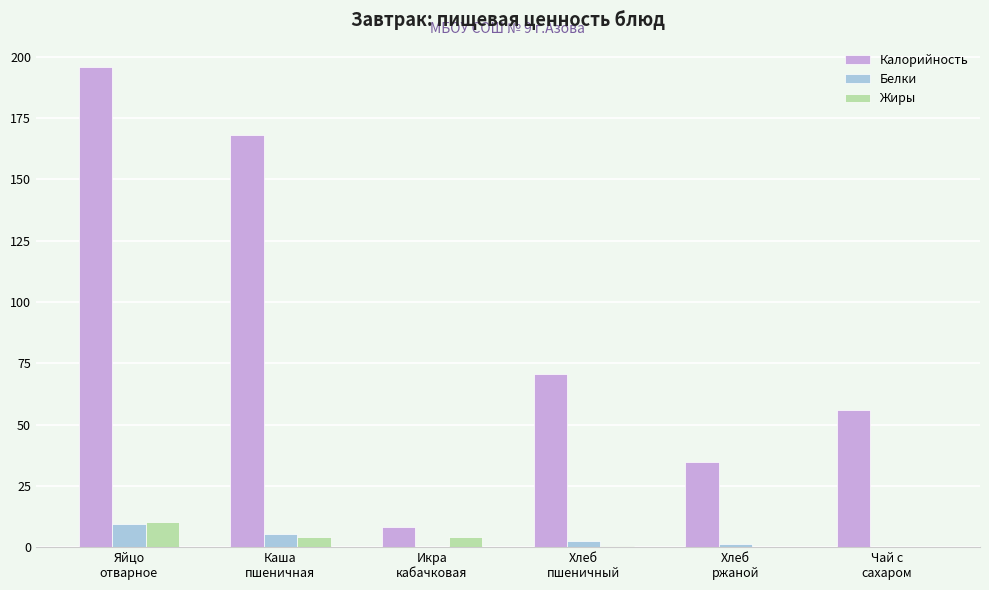

How many groups of bars are there?

6